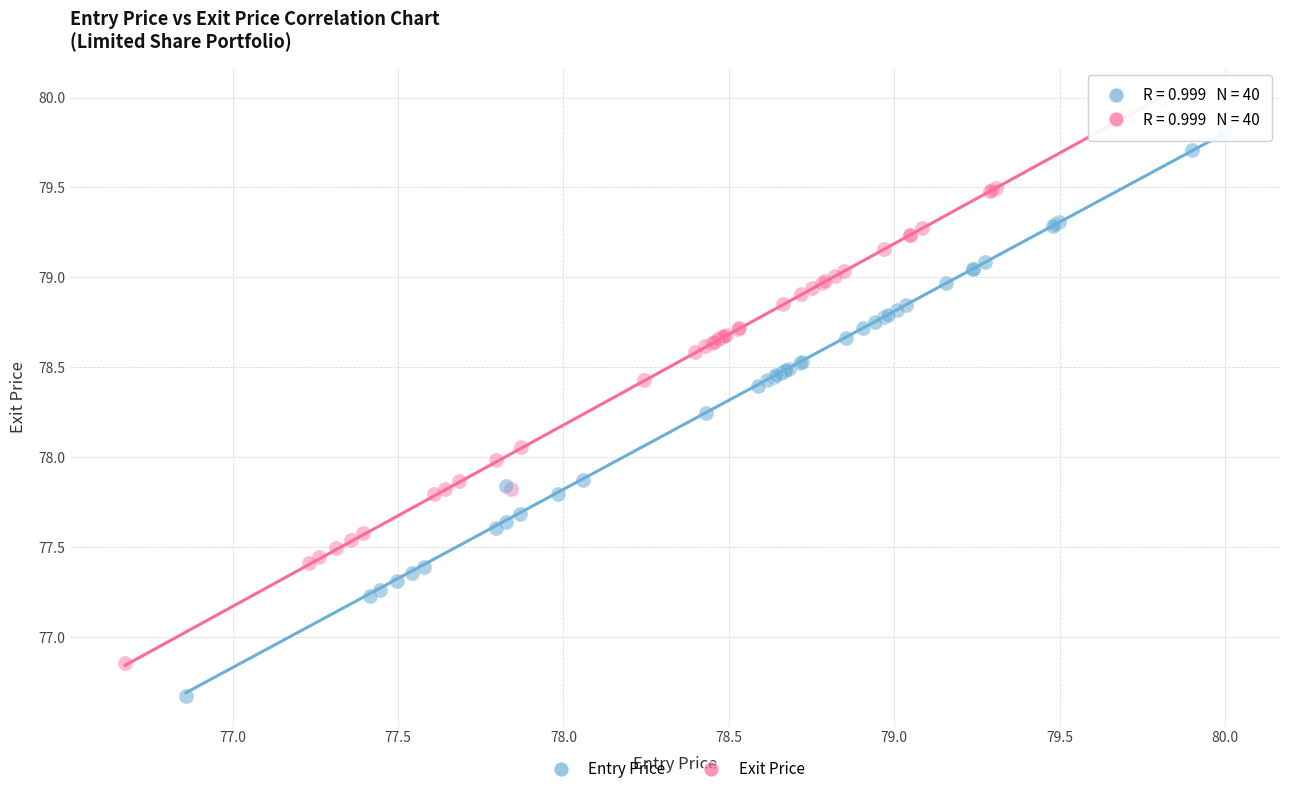

Which series contains the highest Y value?

Exit Price